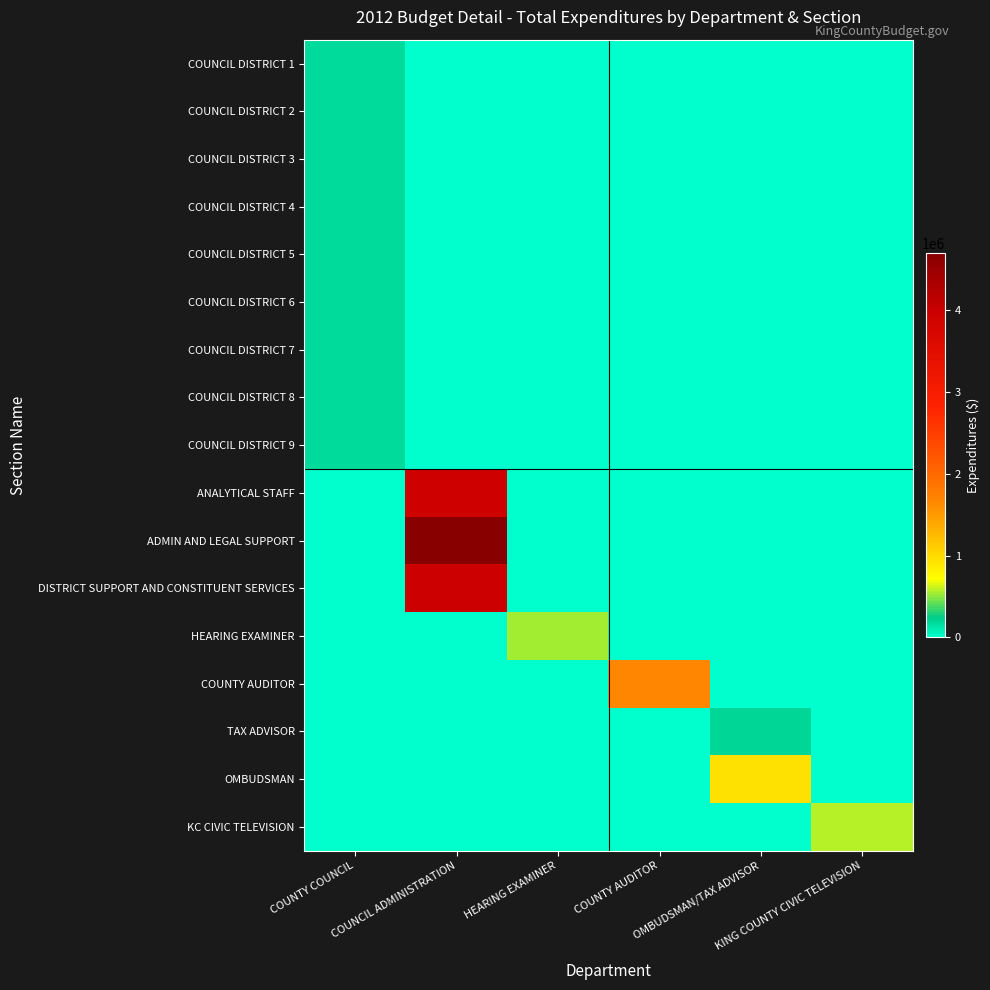

Between HEARING EXAMINER and KING COUNTY CIVIC TELEVISION, which is larger?

HEARING EXAMINER